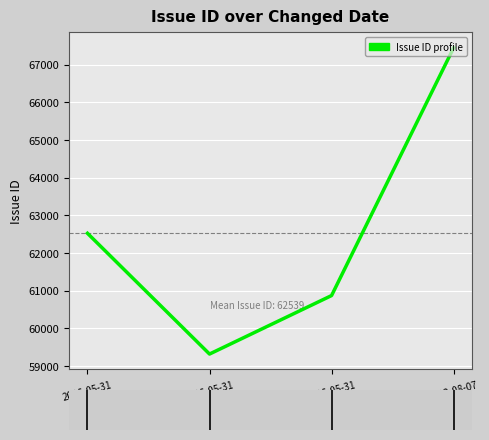

Between 2006-05-31 and 2006-05-31, which is larger?

2006-05-31